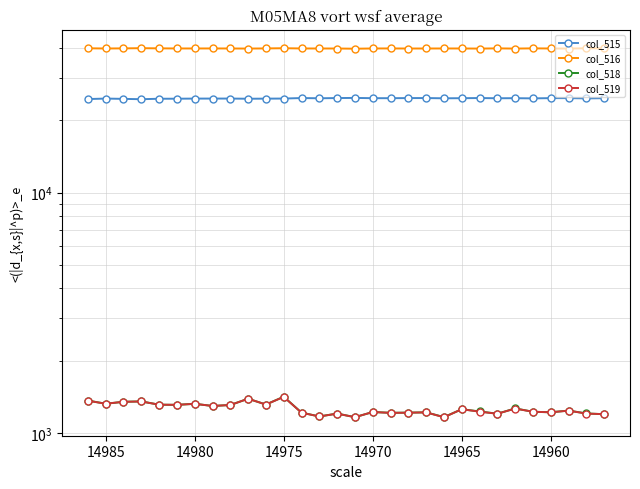

Is the value of col_519 at 11 greater than the value of col_518 at 12?

Yes